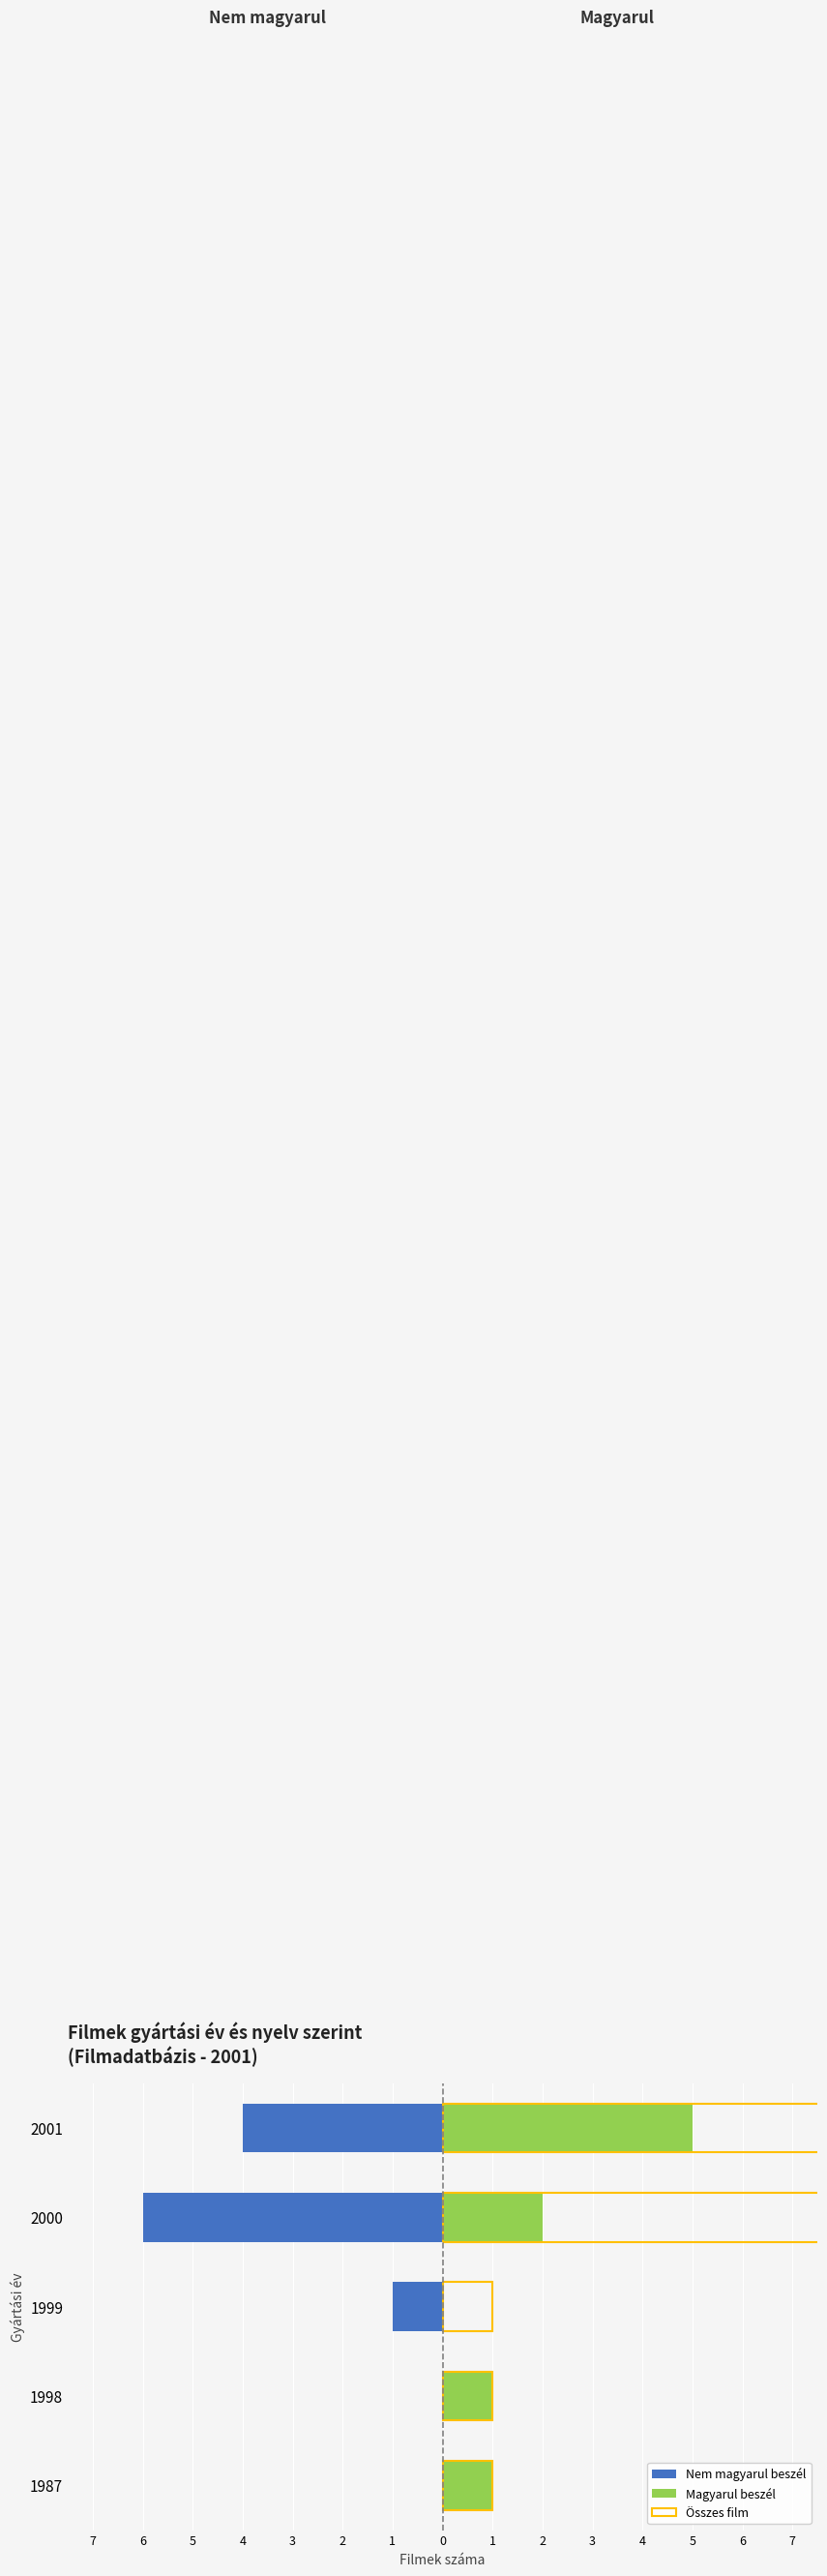

Is the value of Magyarul beszél at 1999 greater than the value of Összes film at 2001?

No